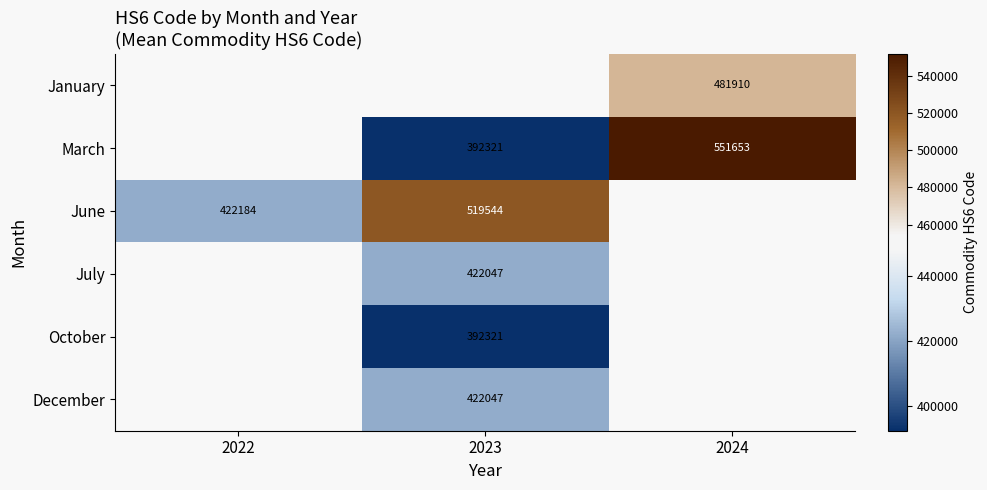

The value of December at 2023 is 422047. True or false?

True